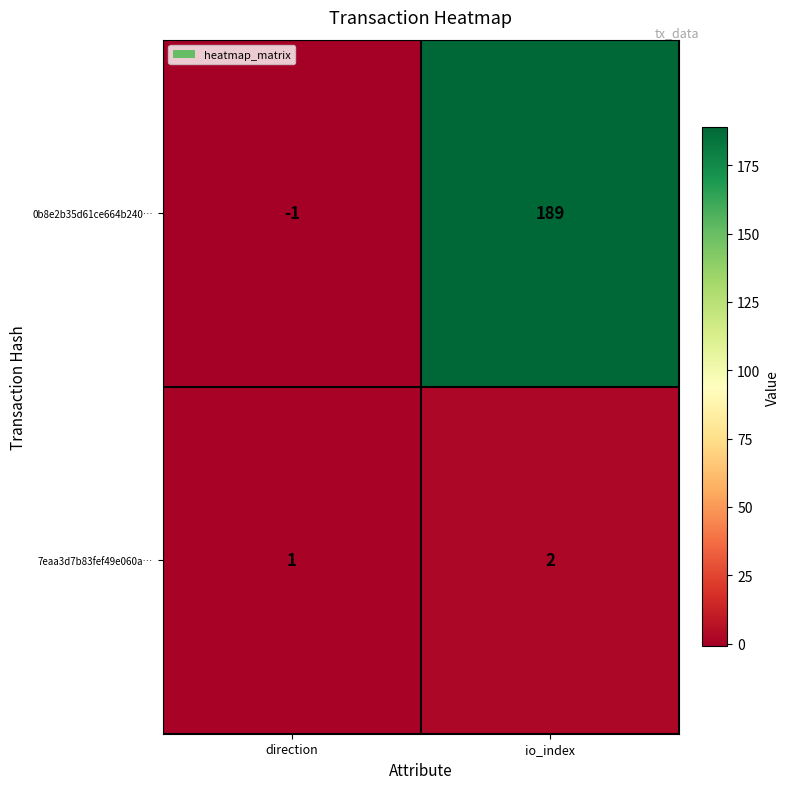

Which label corresponds to the largest value in the chart?

io_index